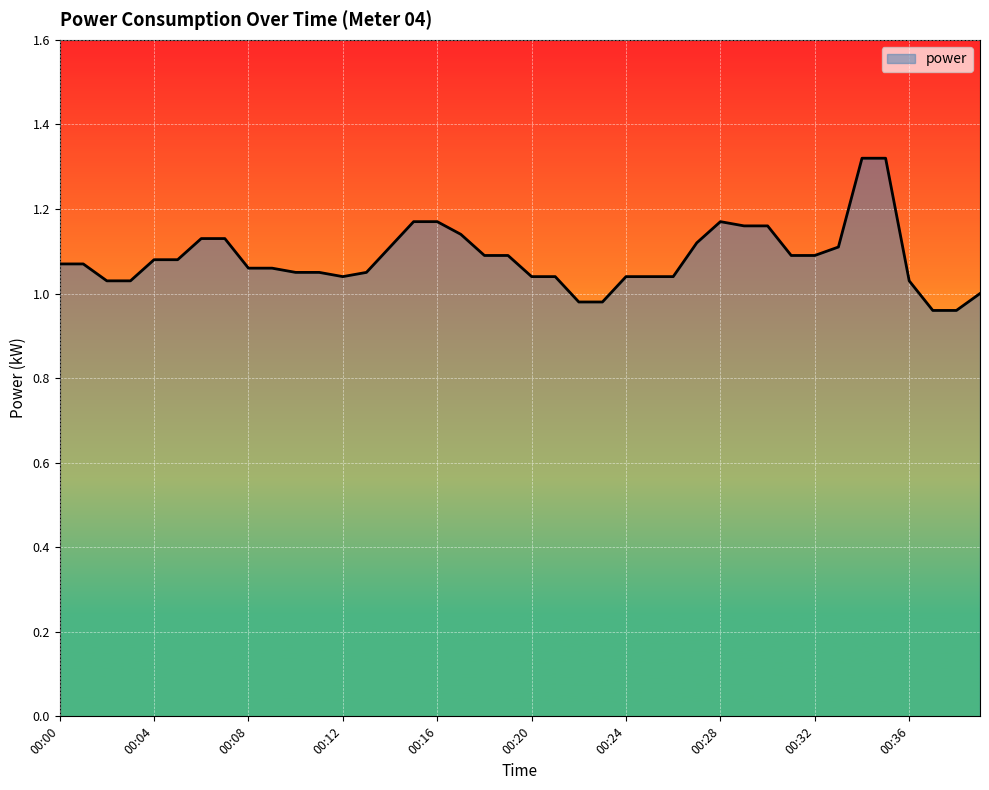

What is the difference between the maximum and minimum values?

0.4